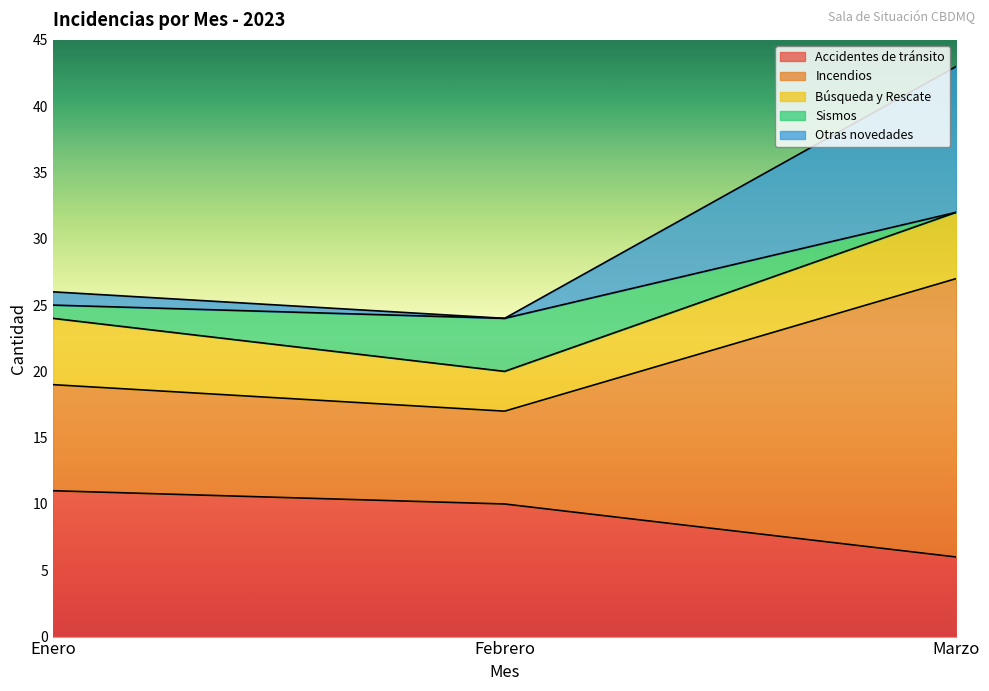

What is the minimum value for Accidentes de tránsito?

6